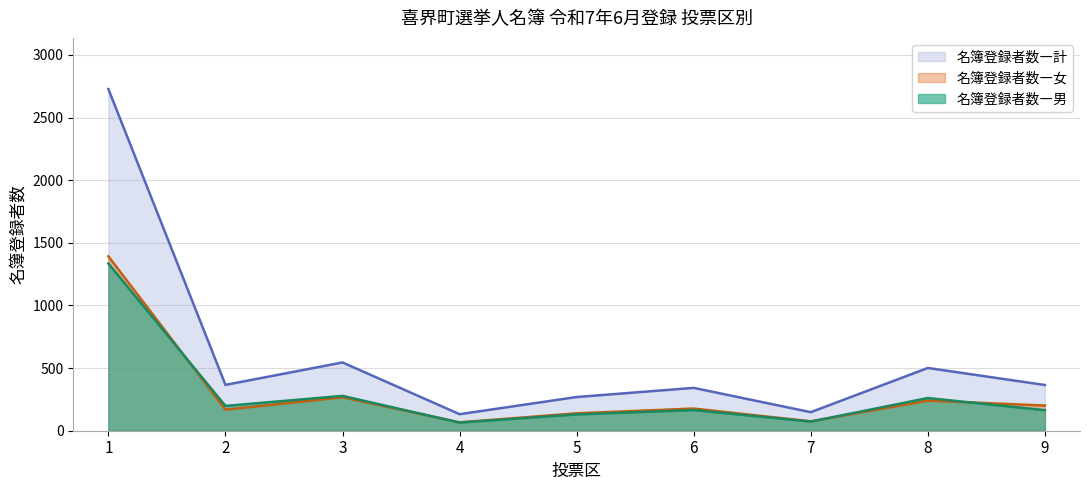

True or false: 名簿登録者数―計 and 名簿登録者数―女 cross at least once.

False